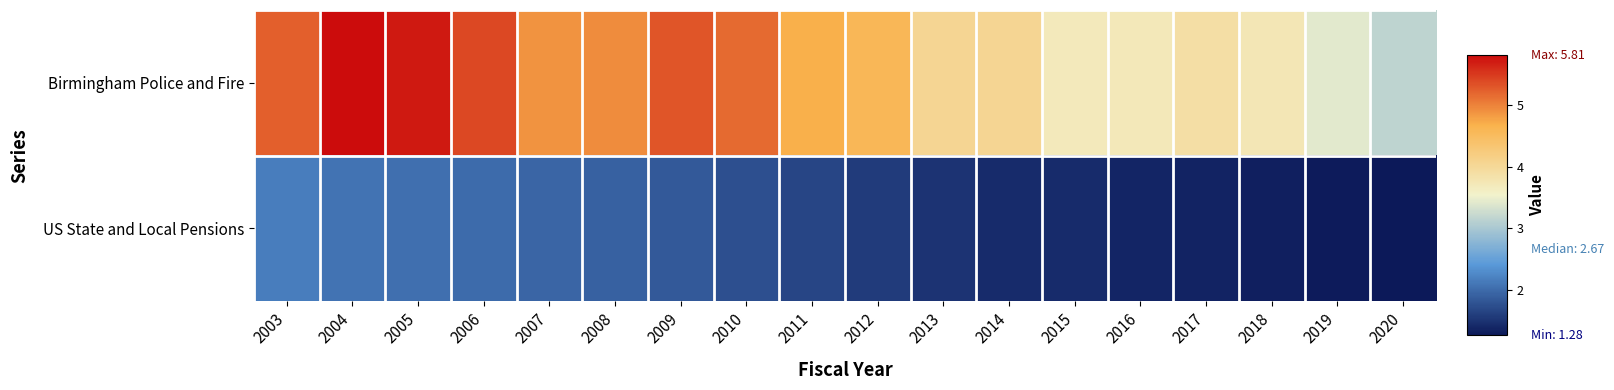

At how many categories does at least one series exceed 3?

18